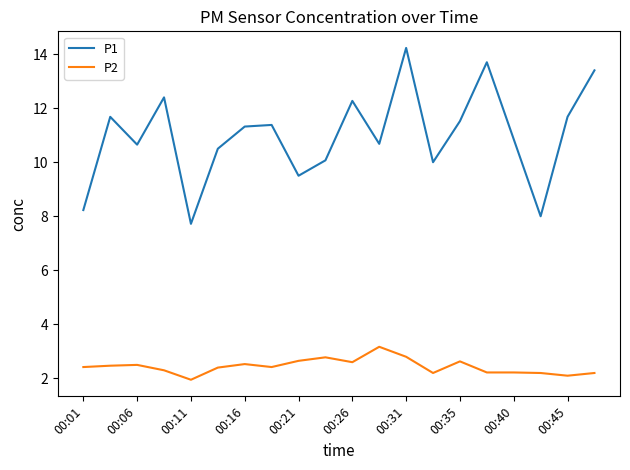

Which series has the largest total across all categories?

P1